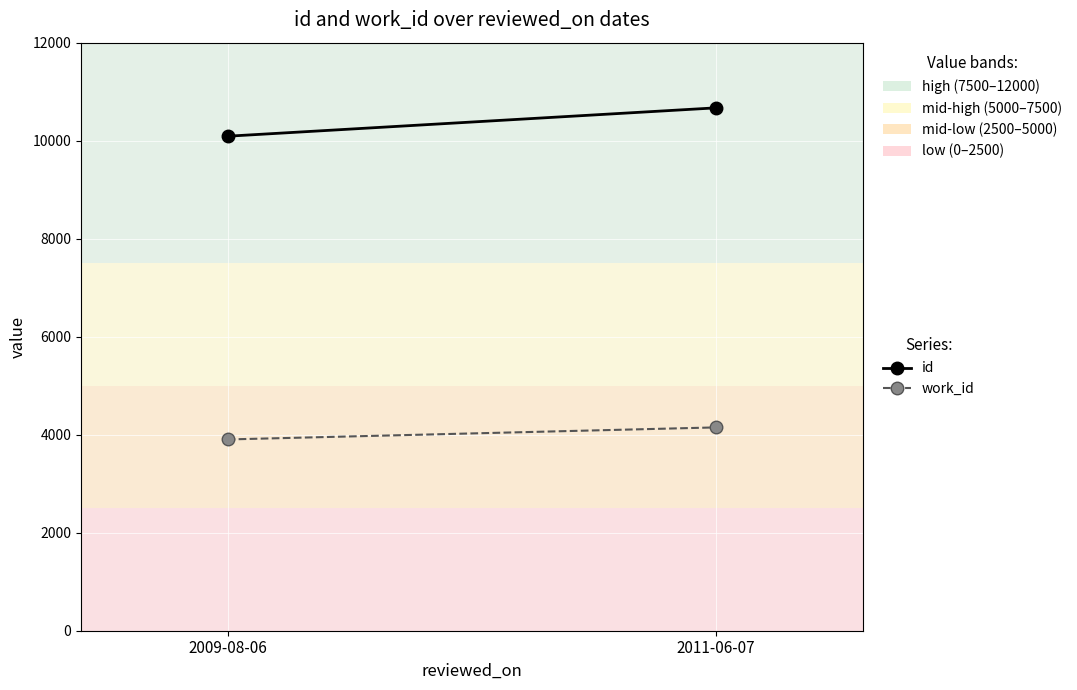

Read the work_id value at 2009-08-06.

3903